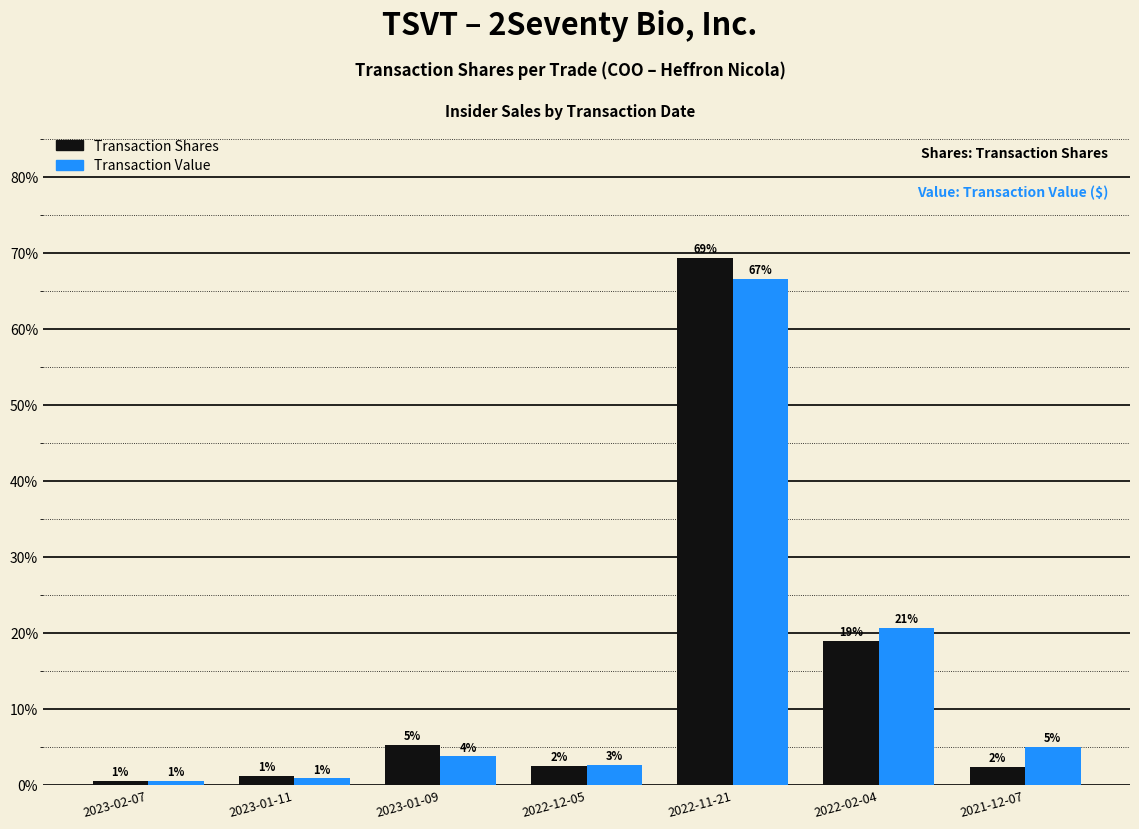

Which category has the highest value across all series?

2022-11-21